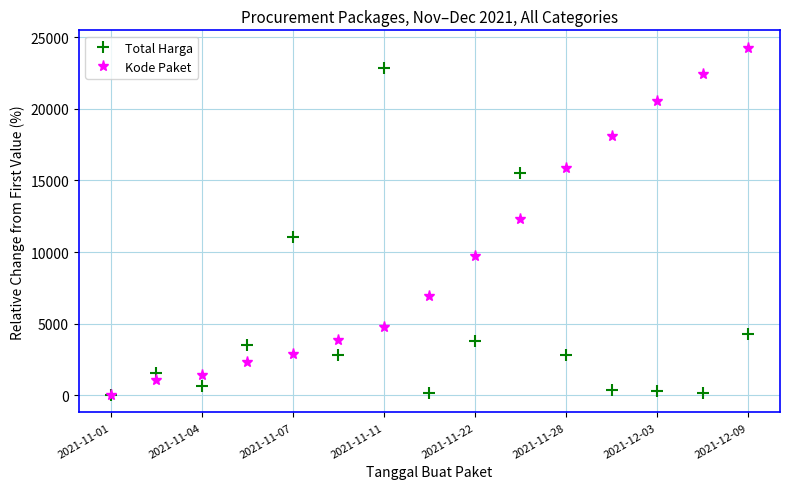

True or false: Total Harga has more than 2 points higher than both neighbors.

True